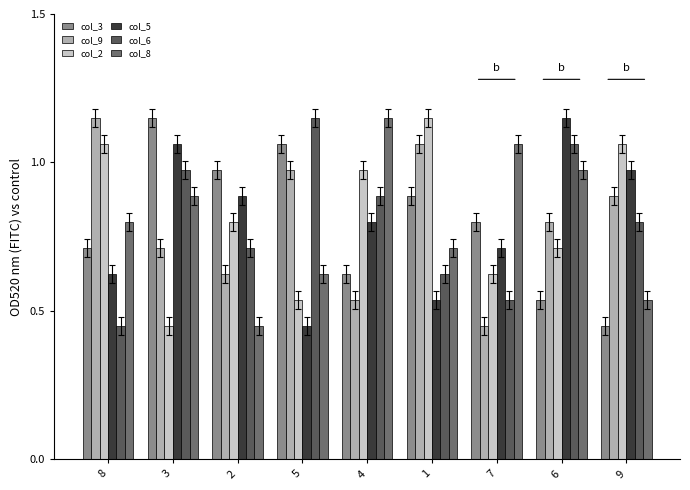

Rank the categories by col_6 value from lowest to highest.

8, 7, 1, 2, 9, 4, 3, 6, 5